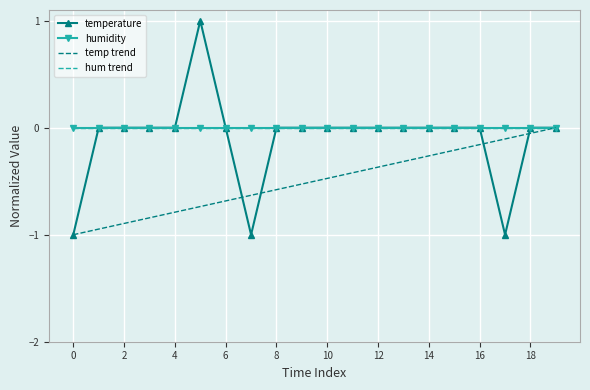

True or false: humidity has a value of -0.0 at 14.

True